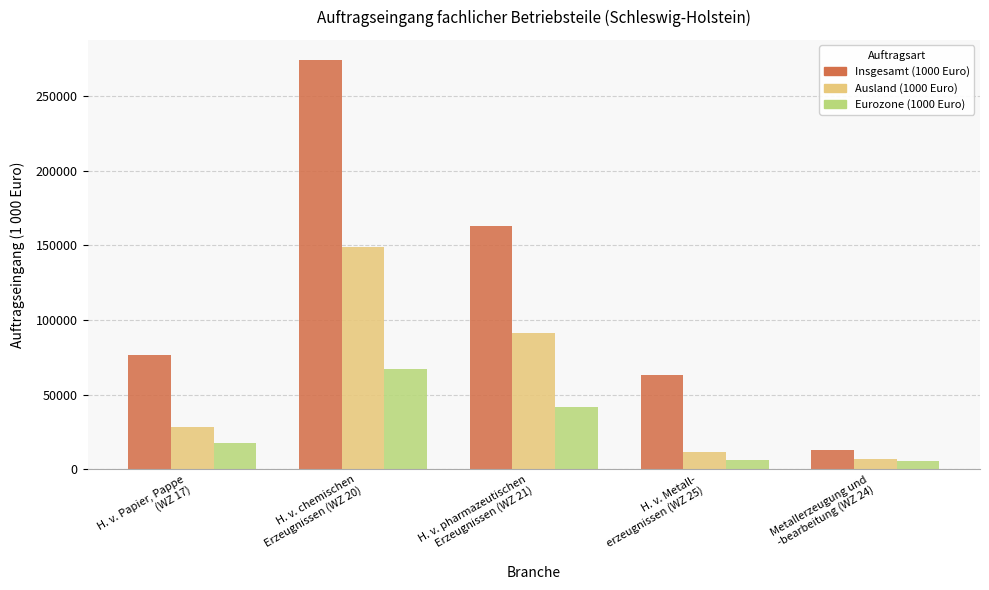

Which series has the largest range (max minus min)?

Insgesamt (1000 Euro)